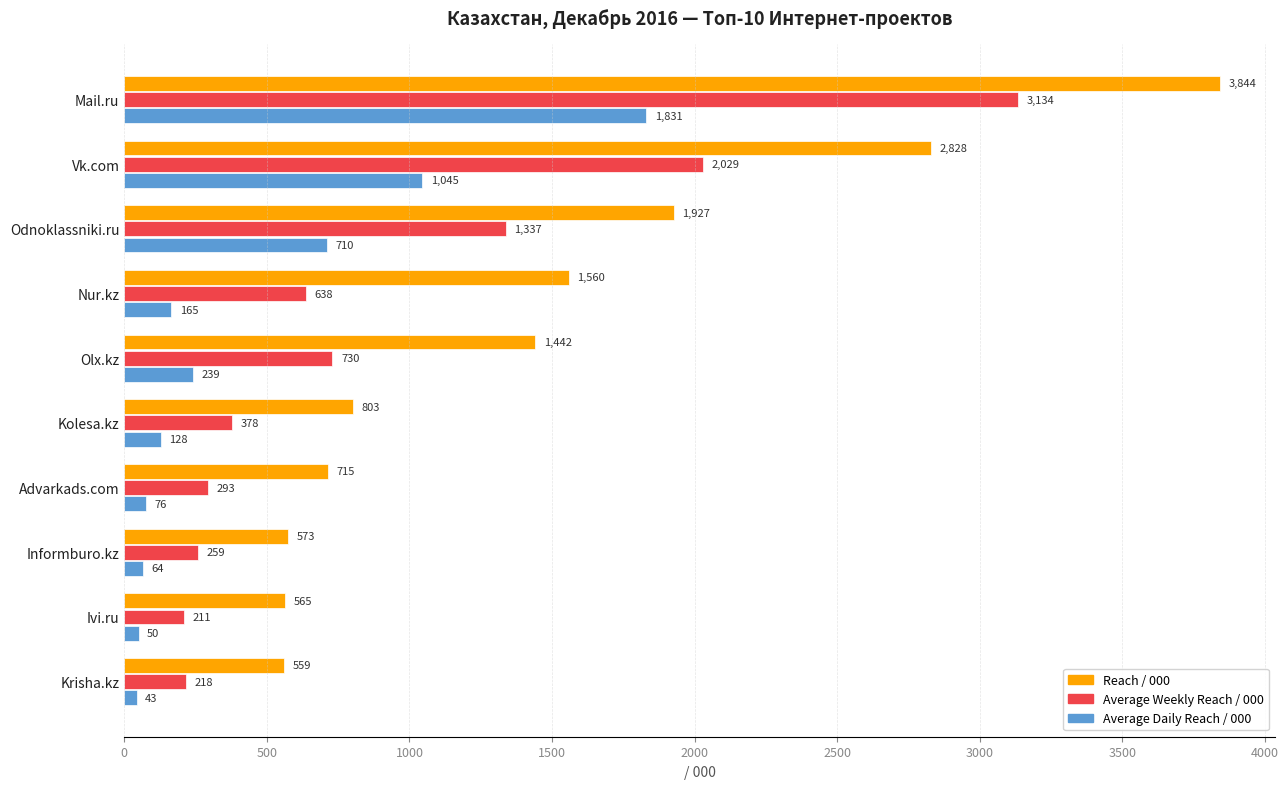

Which series has the widest spread of values?

Reach / 000